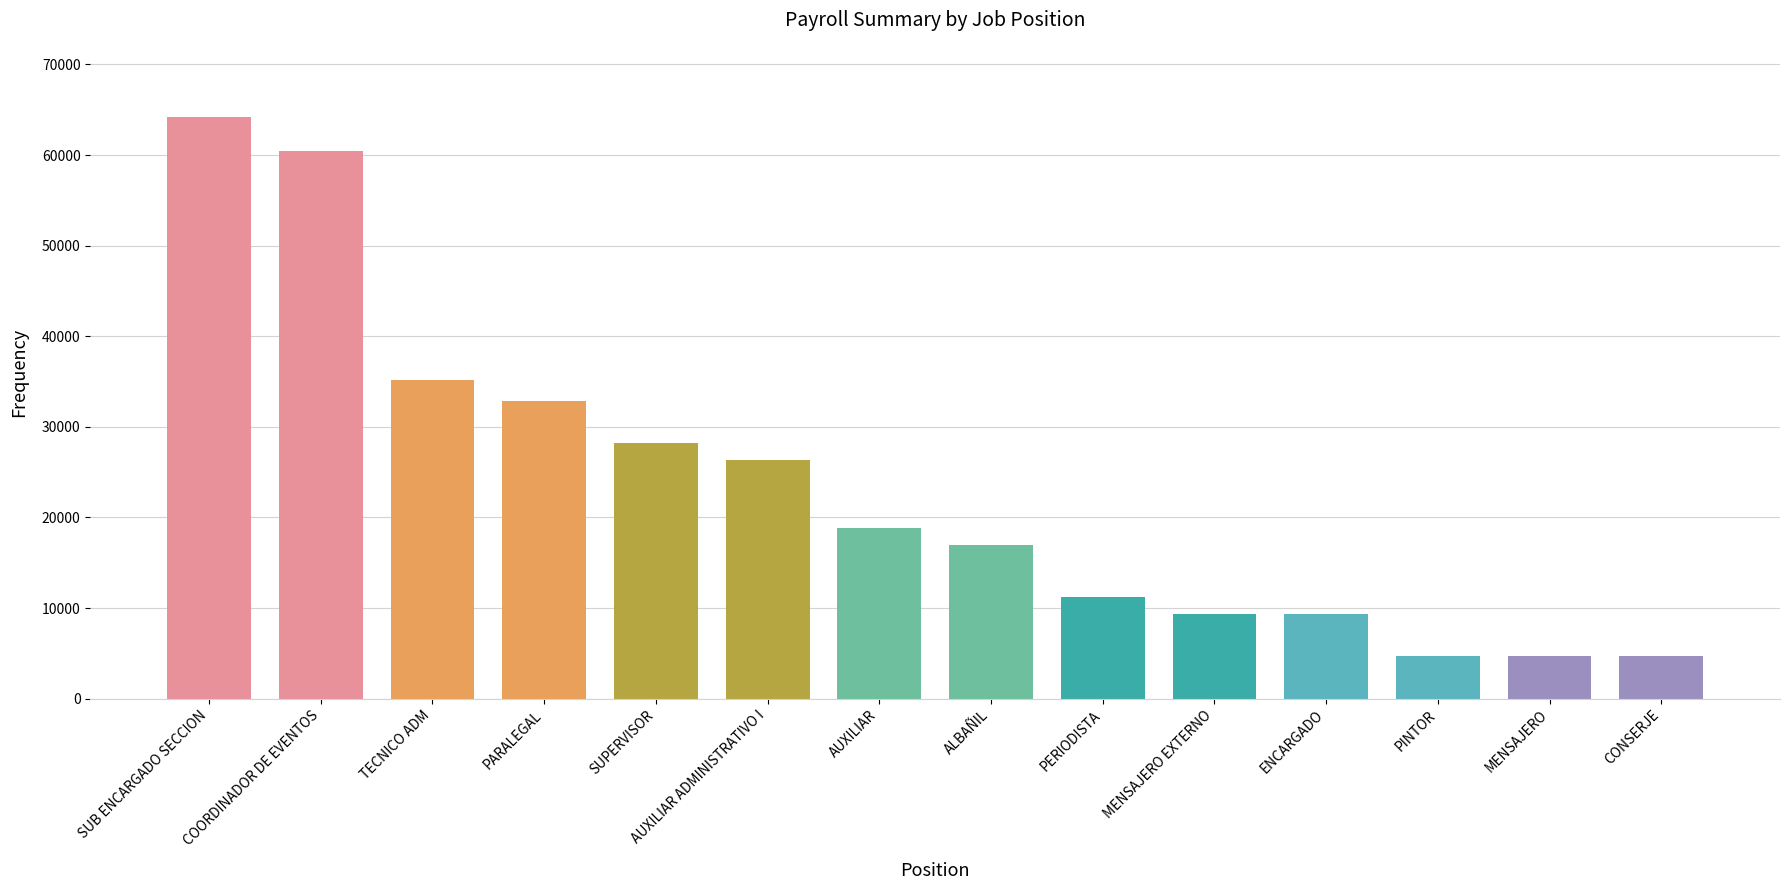

What is the difference between the values at ENCARGADO and CONSERJE?

4704.5